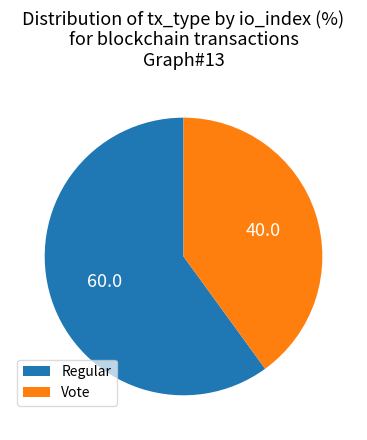

The Regular slice represents 55% of the pie. True or false?

False